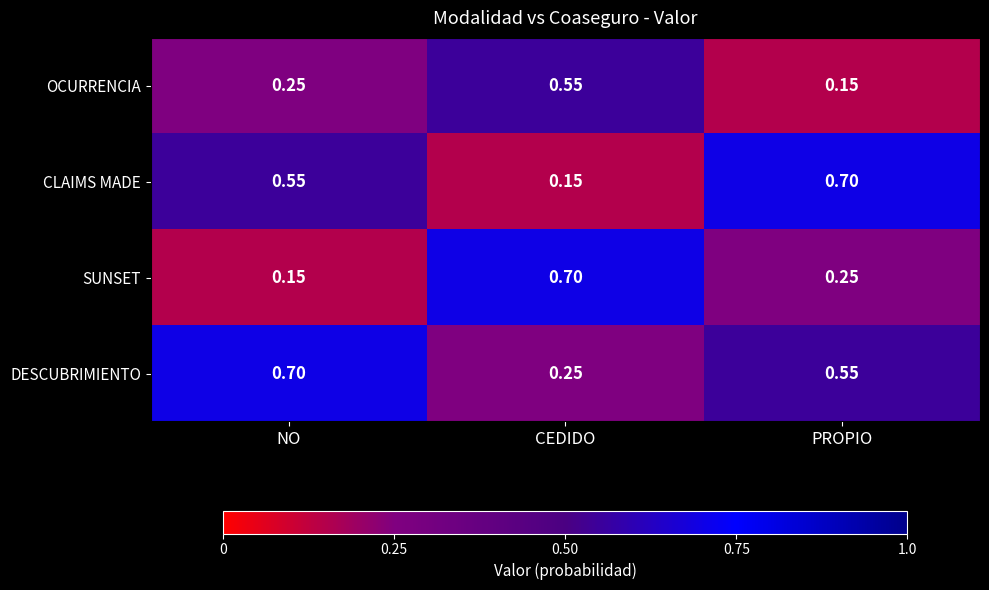

Rank the series at CEDIDO from highest to lowest value.

SUNSET, OCURRENCIA, DESCUBRIMIENTO, CLAIMS MADE